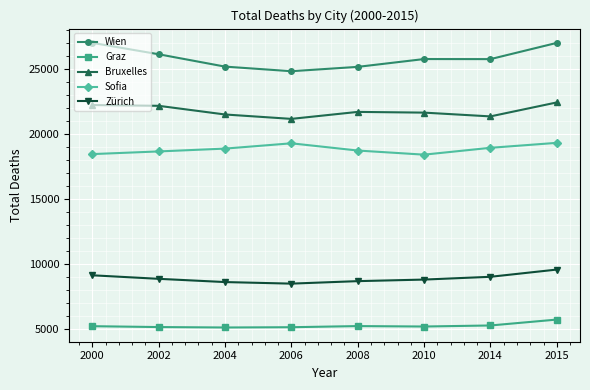

Is it true that Bruxelles equals 37376 at 2010?

False